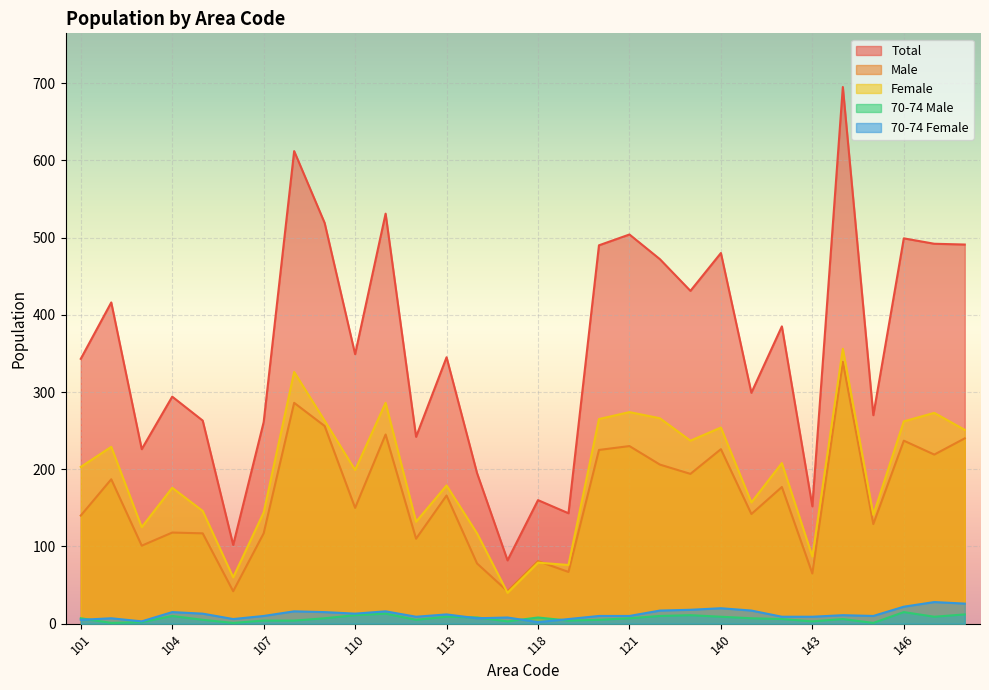

True or false: 70-74 Male has more than 0 interior local peaks.

True